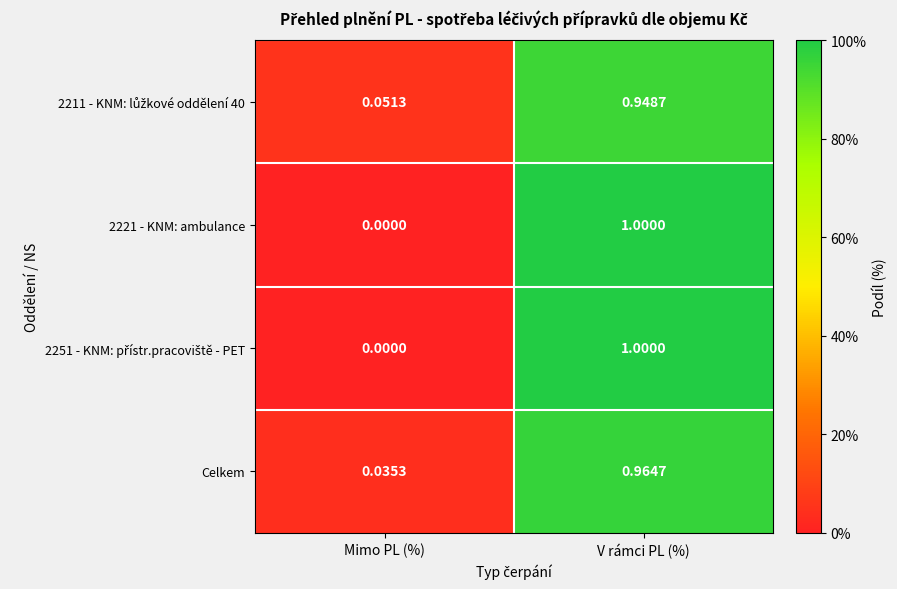

Which label corresponds to the smallest value in the chart?

Mimo PL (%)